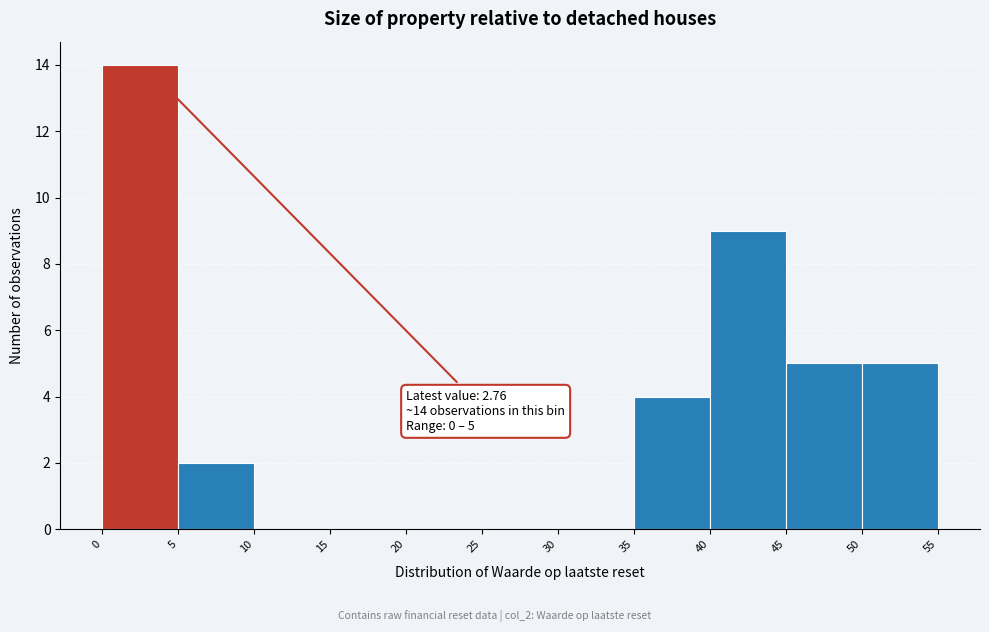

Which range on the x-axis has the tallest bar?

0 to 5